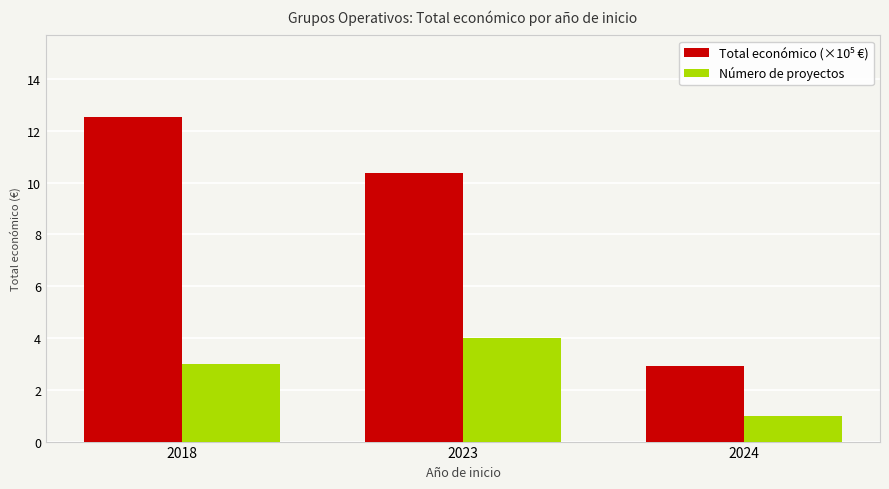

The Número de proyectos series shows 2.7 at 2023. True or false?

False